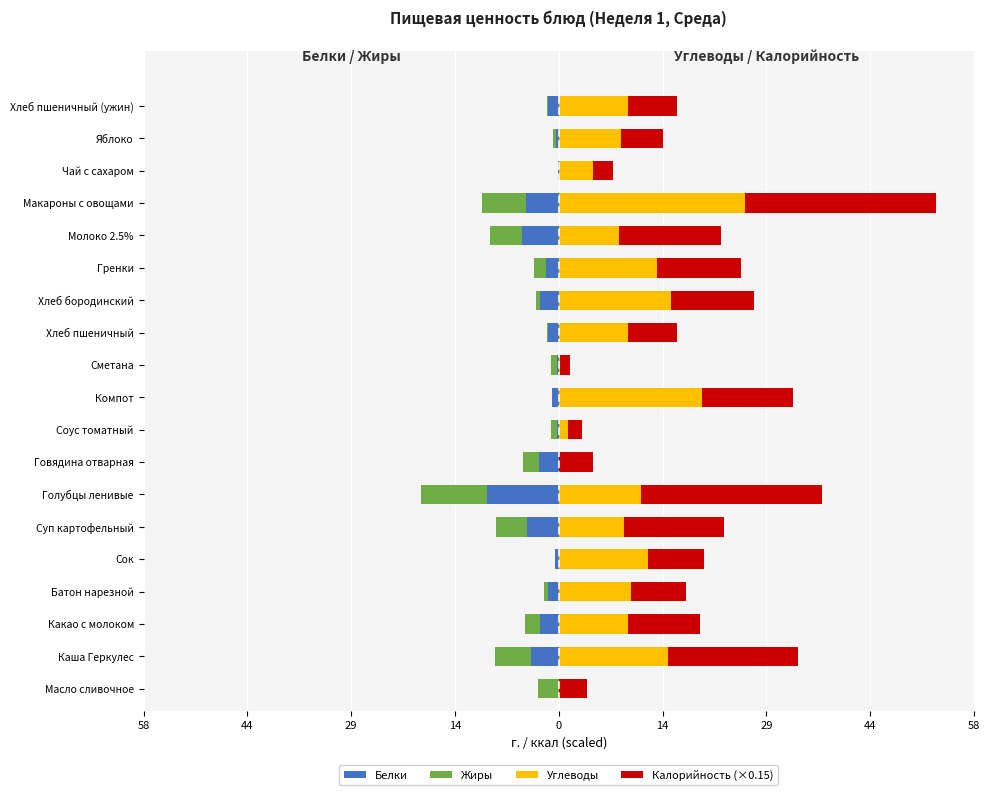

Reading right to left, list all the values displayed in this chart.

Белки: -1.5	-0.4	-0.1	-4.7	-5.2	-1.8	-2.7	-1.5	-0.2	-0.9	-0.2	-2.8	-10.2	-4.5	-0.5	-1.5	-2.7	-4.0	0.0
Жиры: -0.2	-0.4	0.0	-6.2	-4.5	-1.7	-0.5	-0.2	-0.9	-0.1	-0.9	-2.3	-9.3	-4.4	0.0	-0.6	-2.1	-5.0	-2.9
Углеводы: 9.8	8.8	4.8	26.5	8.6	14.0	15.9	9.8	0.2	20.4	1.3	0.1	11.7	9.3	12.7	10.3	9.8	15.5	0.1
Калорийность (×0.15): 7.0	6.0	2.9	27.1	14.4	11.8	11.9	7.0	1.4	12.9	2.1	4.8	25.7	14.2	7.9	7.8	10.3	18.5	4.0